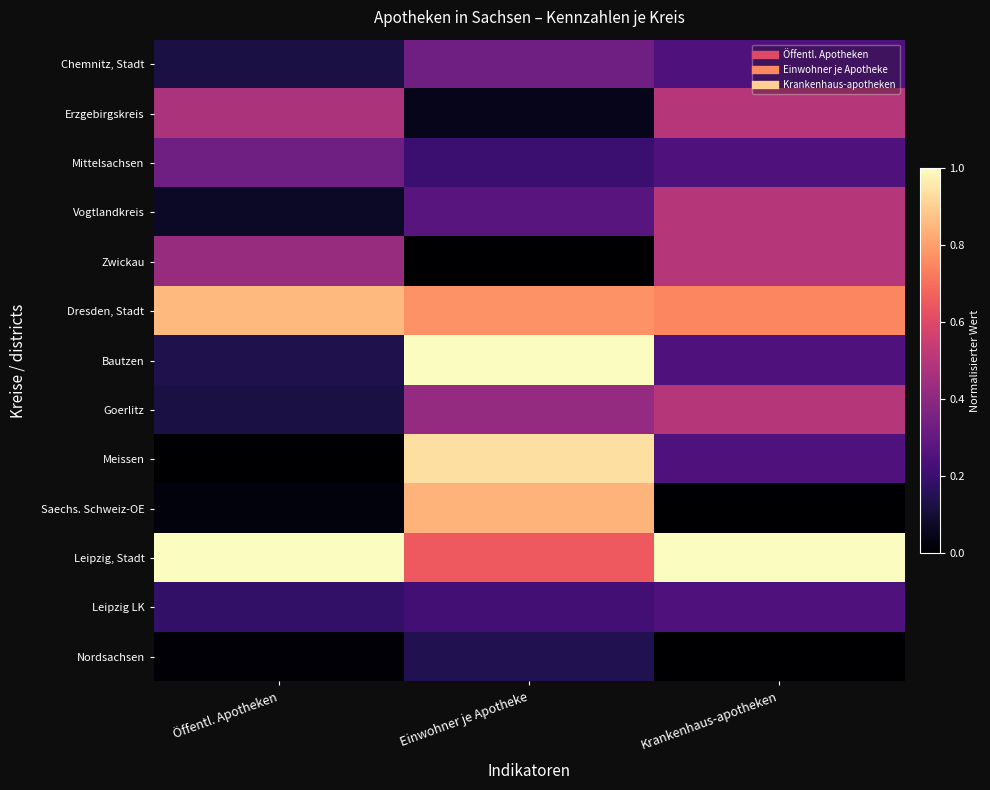

Reading left to right, what are all the values shown in this chart?

Chemnitz, Stadt: Öffentl. Apotheken=0.1	Einwohner je Apotheke=0.3	Krankenhaus-apotheken=0.2
Erzgebirgskreis: Öffentl. Apotheken=0.5	Einwohner je Apotheke=0.0	Krankenhaus-apotheken=0.5
Mittelsachsen: Öffentl. Apotheken=0.3	Einwohner je Apotheke=0.2	Krankenhaus-apotheken=0.2
Vogtlandkreis: Öffentl. Apotheken=0.1	Einwohner je Apotheke=0.3	Krankenhaus-apotheken=0.5
Zwickau: Öffentl. Apotheken=0.4	Einwohner je Apotheke=0.0	Krankenhaus-apotheken=0.5
Dresden, Stadt: Öffentl. Apotheken=0.9	Einwohner je Apotheke=0.8	Krankenhaus-apotheken=0.7
Bautzen: Öffentl. Apotheken=0.1	Einwohner je Apotheke=1.0	Krankenhaus-apotheken=0.2
Goerlitz: Öffentl. Apotheken=0.1	Einwohner je Apotheke=0.4	Krankenhaus-apotheken=0.5
Meissen: Öffentl. Apotheken=0.0	Einwohner je Apotheke=0.9	Krankenhaus-apotheken=0.2
Saechs. Schweiz-OE: Öffentl. Apotheken=0.0	Einwohner je Apotheke=0.8	Krankenhaus-apotheken=0.0
Leipzig, Stadt: Öffentl. Apotheken=1.0	Einwohner je Apotheke=0.7	Krankenhaus-apotheken=1.0
Leipzig LK: Öffentl. Apotheken=0.2	Einwohner je Apotheke=0.2	Krankenhaus-apotheken=0.2
Nordsachsen: Öffentl. Apotheken=0.0	Einwohner je Apotheke=0.1	Krankenhaus-apotheken=0.0